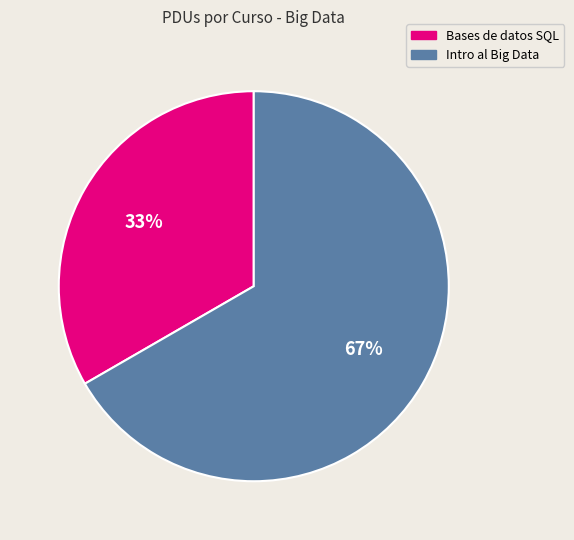

Does Bases de datos SQL account for over 50% of the chart?

No